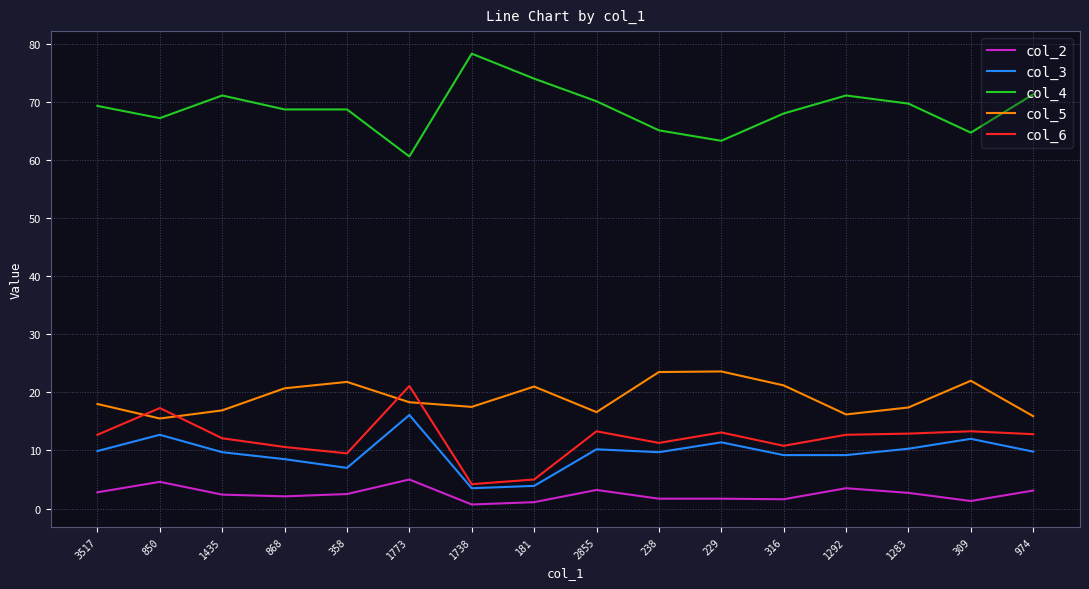

Does the chart have visible grid lines?

Yes